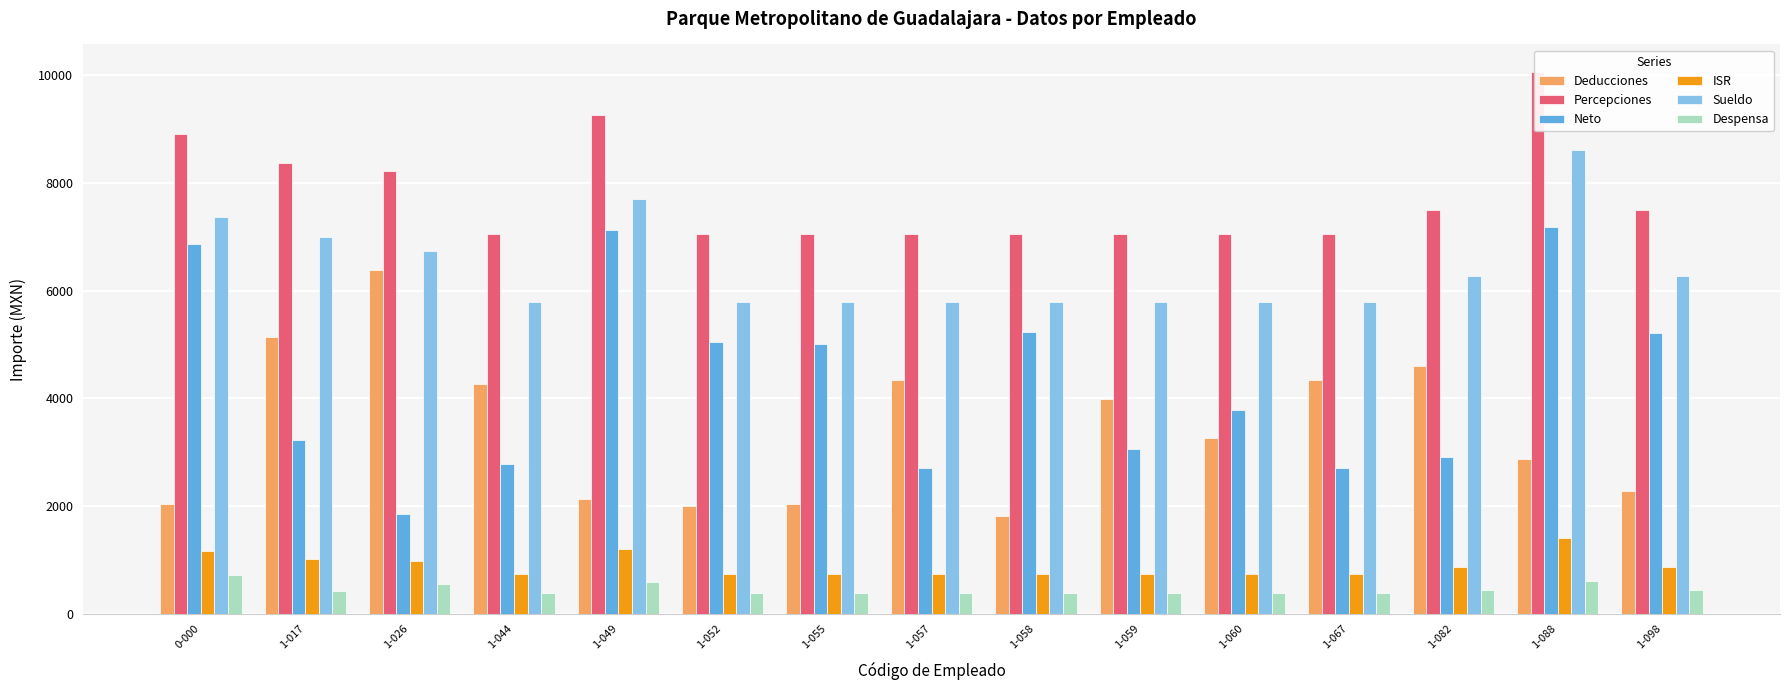

What value does the Despensa series have at 1-060?

387.5